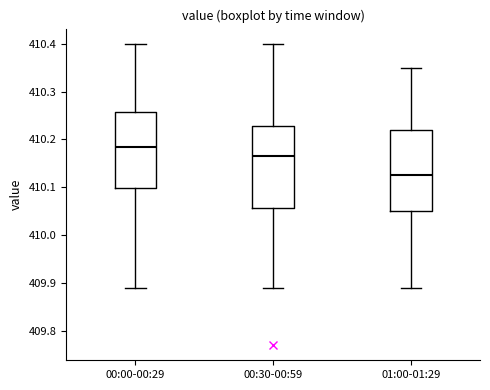

Reading left to right, read every box against the y-axis: the position of its median line, the range the box covers, and the ends of its whiskers. The values are not printed on the chart, so give them approximately, as read against the axis.

00:00-00:29: median 410.19, box 410.10 to 410.26, whiskers 409.89 to 410.40
00:30-00:59: median 410.17, box 410.06 to 410.23, whiskers 409.89 to 410.40
01:00-01:29: median 410.13, box 410.05 to 410.22, whiskers 409.89 to 410.35